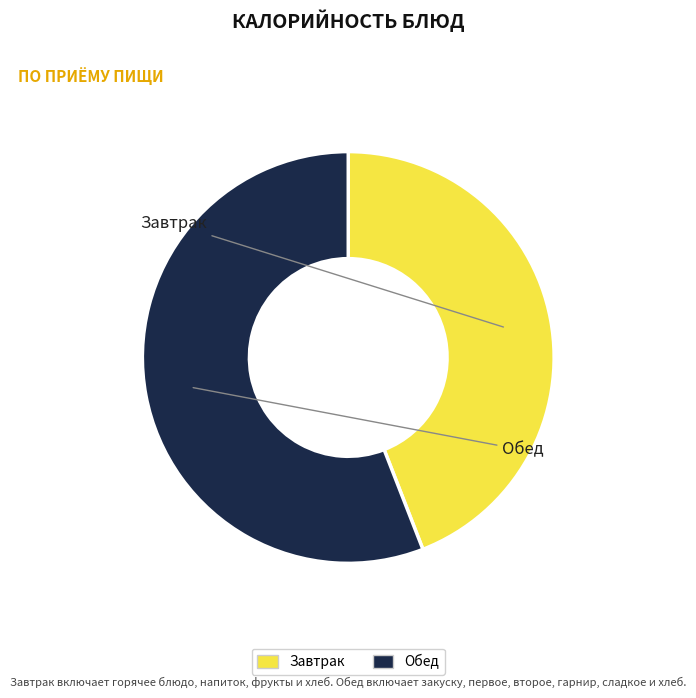

Does any single category account for the majority?

Yes